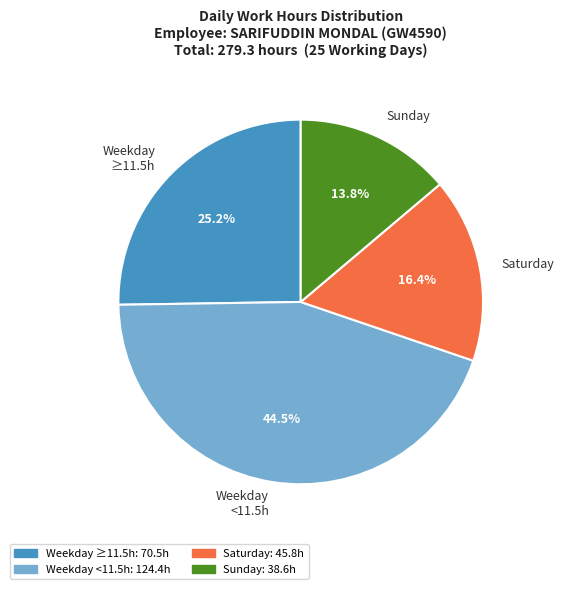

Do Saturday and Sunday together represent more than half of the pie?

No